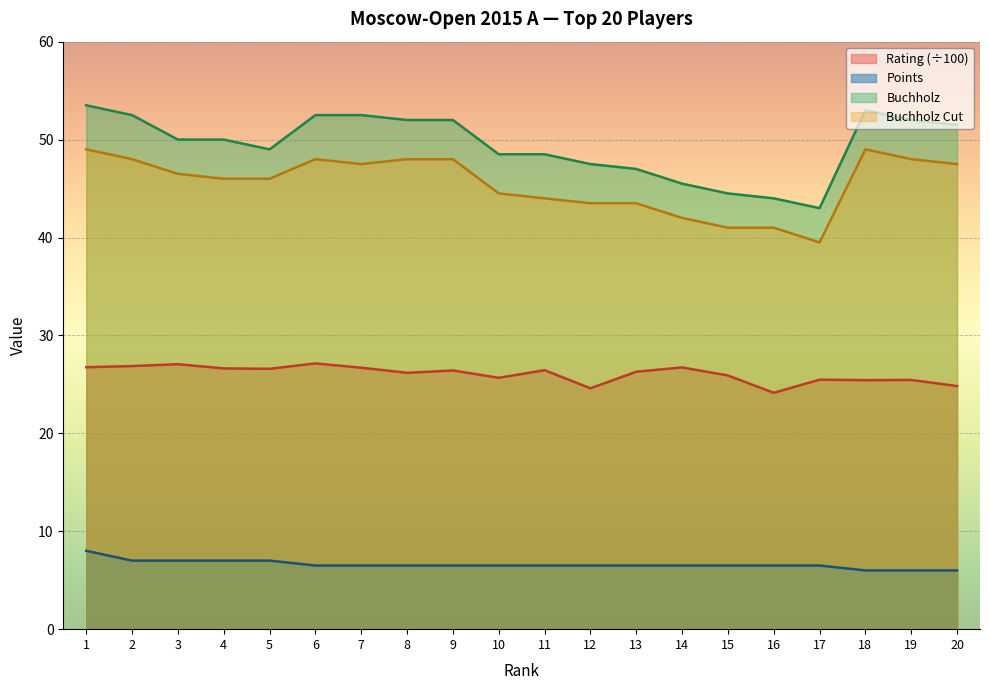

Which category has the lowest value across all series?

18